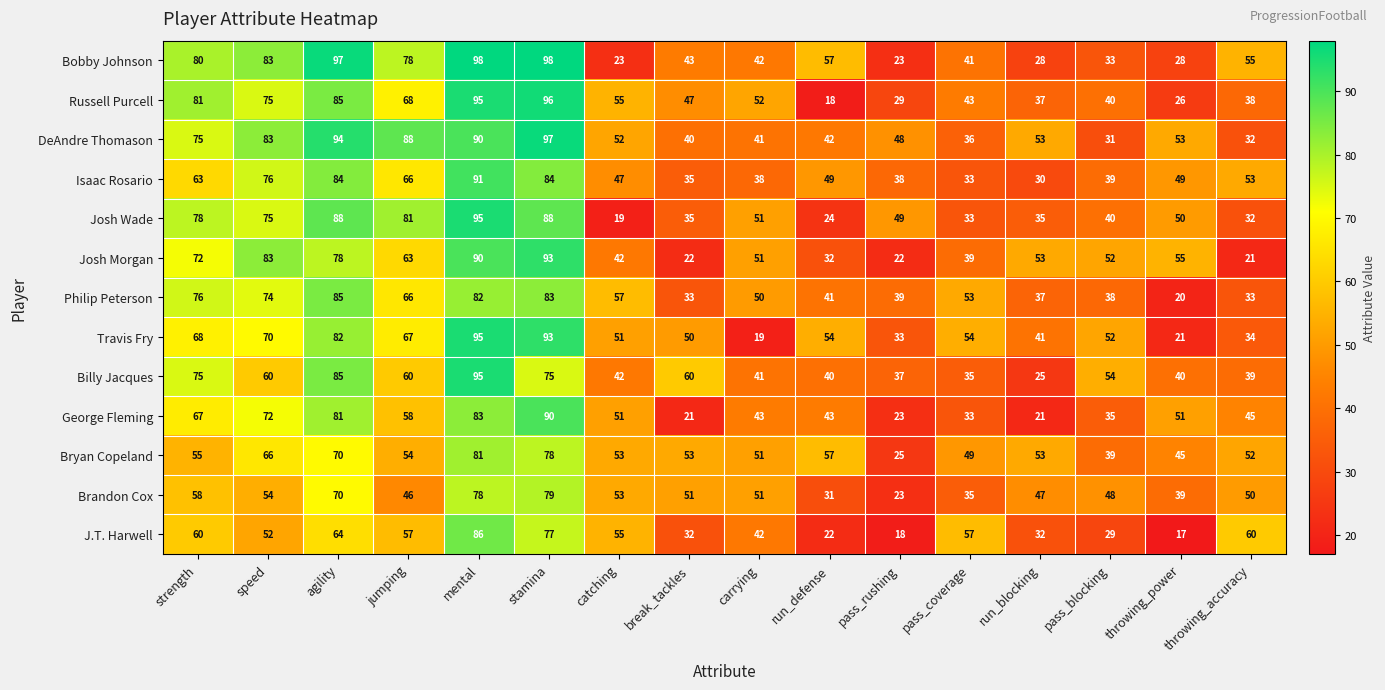

At which category does the chart reach its minimum across all series?

throwing_power